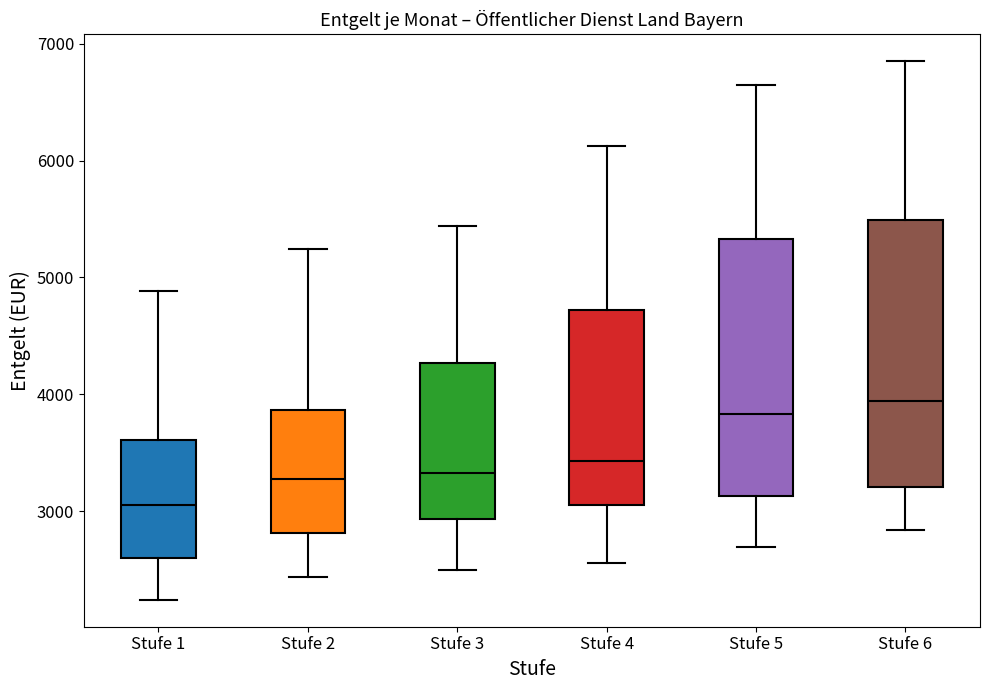

Reading left to right, read every box against the y-axis: the position of its median line, the range the box covers, and the ends of its whiskers. The values are not printed on the chart, so give them approximately, as read against the axis.

Stufe 1: median 3100, box 2600 to 3600, whiskers 2200 to 4900
Stufe 2: median 3300, box 2800 to 3900, whiskers 2400 to 5200
Stufe 3: median 3300, box 2900 to 4300, whiskers 2500 to 5400
Stufe 4: median 3400, box 3000 to 4700, whiskers 2600 to 6100
Stufe 5: median 3800, box 3100 to 5300, whiskers 2700 to 6700
Stufe 6: median 3900, box 3200 to 5500, whiskers 2800 to 6900